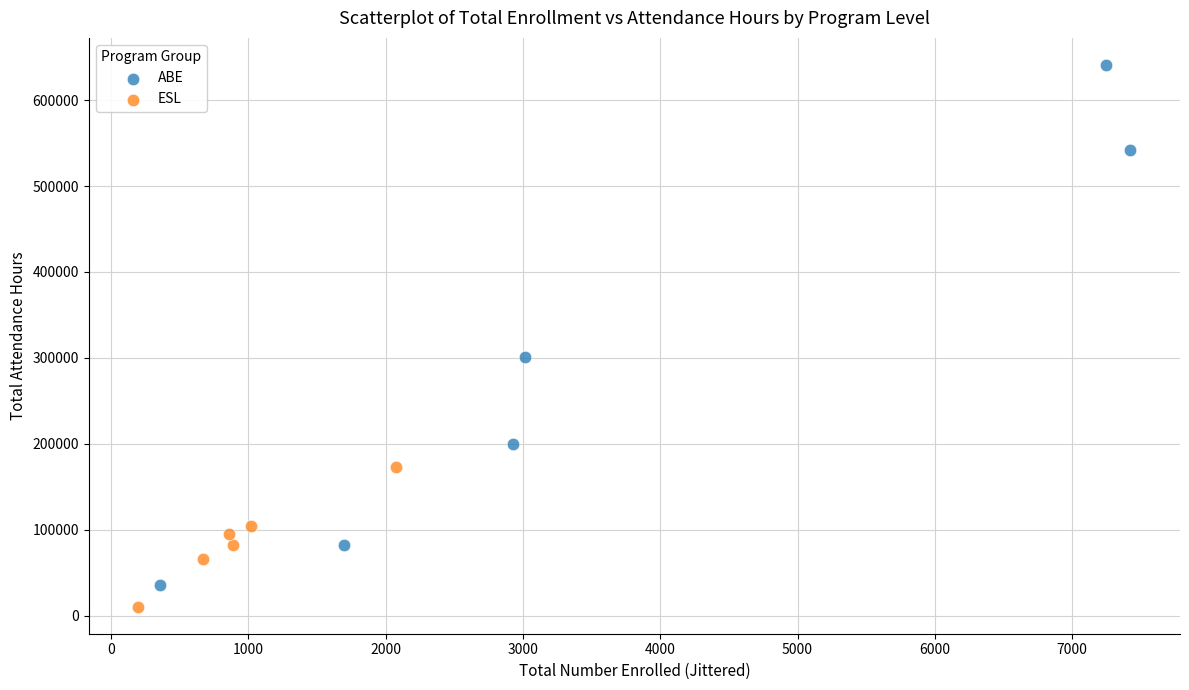

What are all the series names shown in the legend?

ABE, ESL